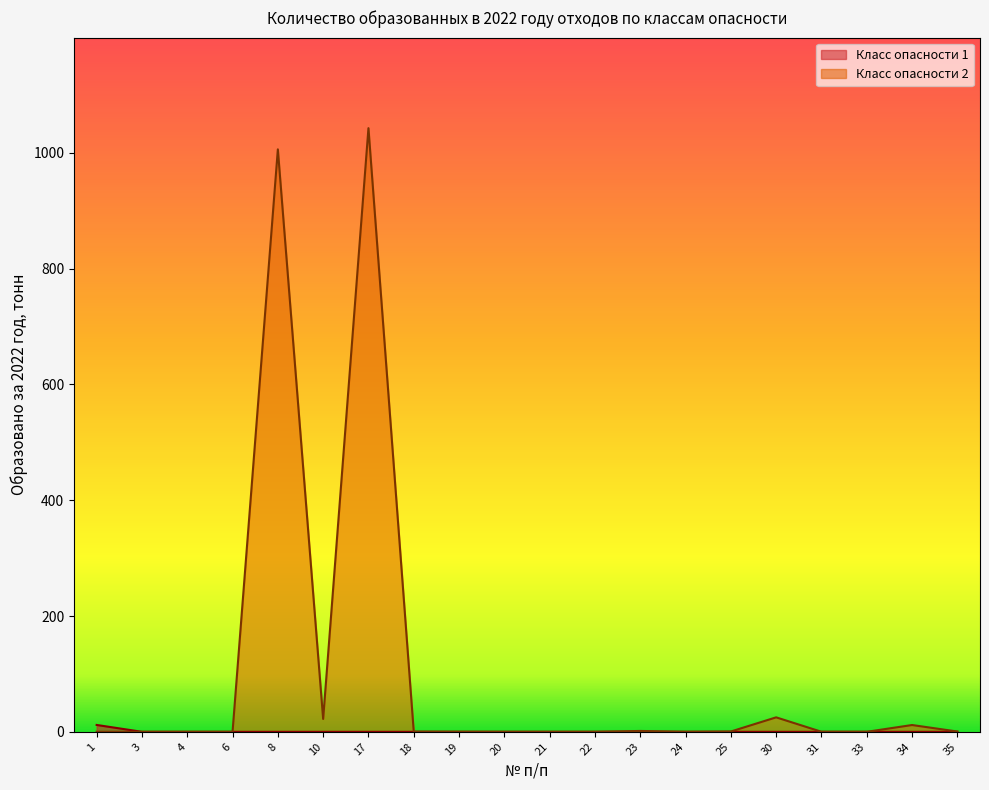

What is the difference between the maximum and minimum values?

1042.7